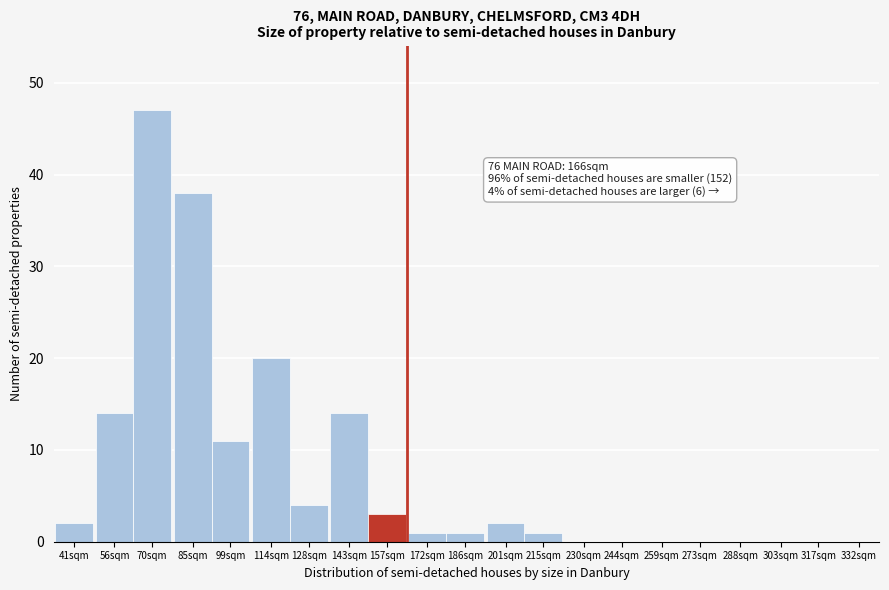

Reading right to left, list all the values displayed in this chart.

317sqm=0	303sqm=0	288sqm=0	273sqm=0	259sqm=0	244sqm=0	230sqm=0	215sqm=1	201sqm=2	186sqm=1	172sqm=1	157sqm=3	143sqm=14	128sqm=4	114sqm=20	99sqm=11	85sqm=38	70sqm=47	56sqm=14	41sqm=2